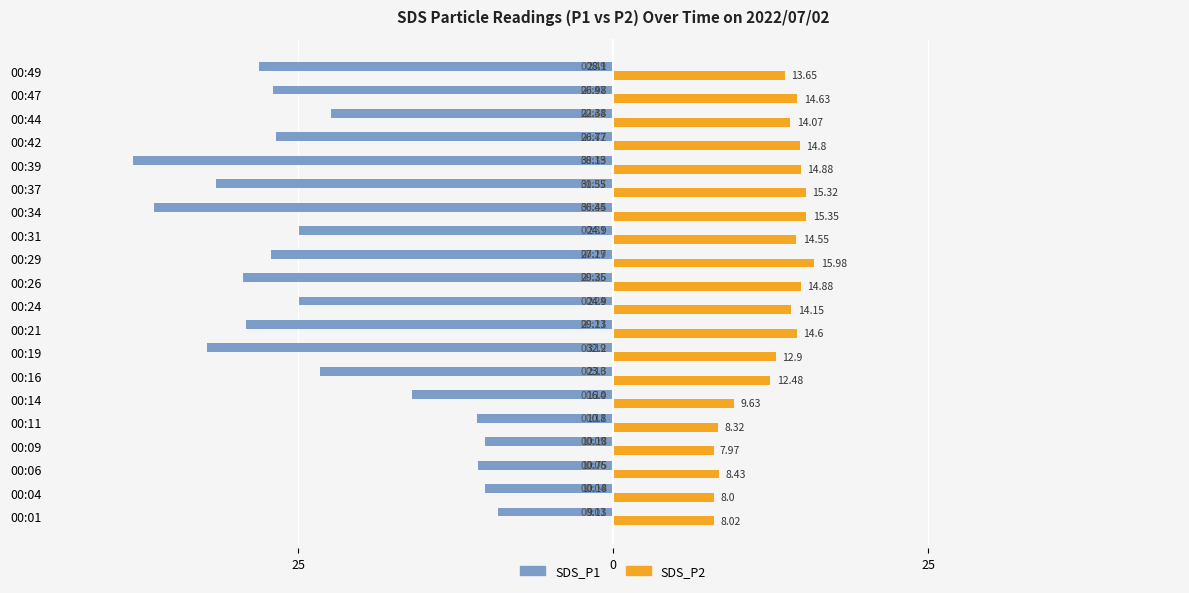

What are all the series names shown in the legend?

SDS_P1, SDS_P2